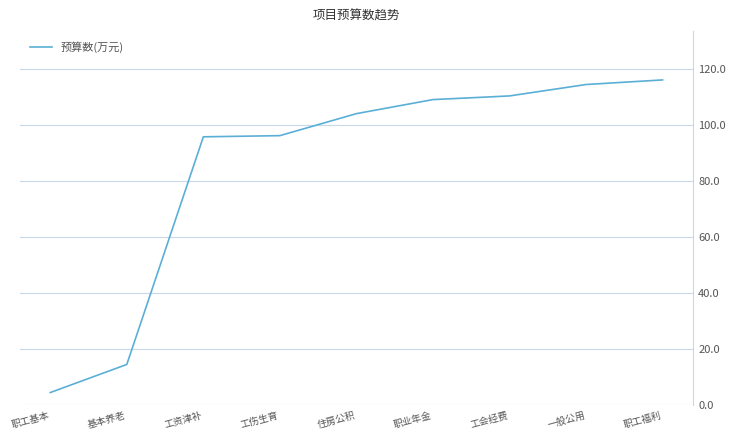

The value at 职工福利 is 116.0. True or false?

True